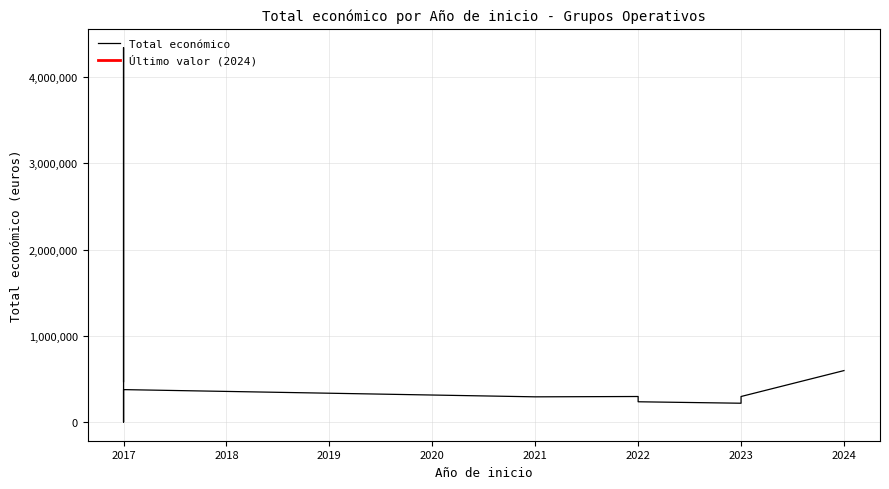

What is the difference between the maximum and minimum values?

4332624.0